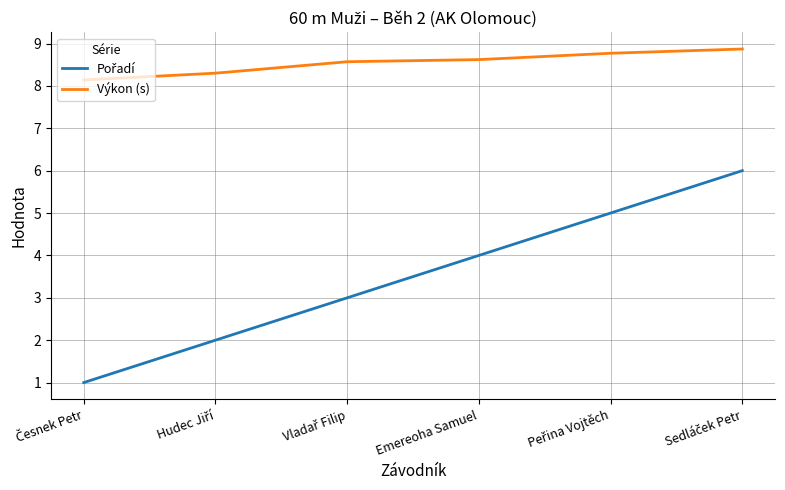

True or false: Výkon (s) has a value of 8.6 at Emereoha Samuel.

True